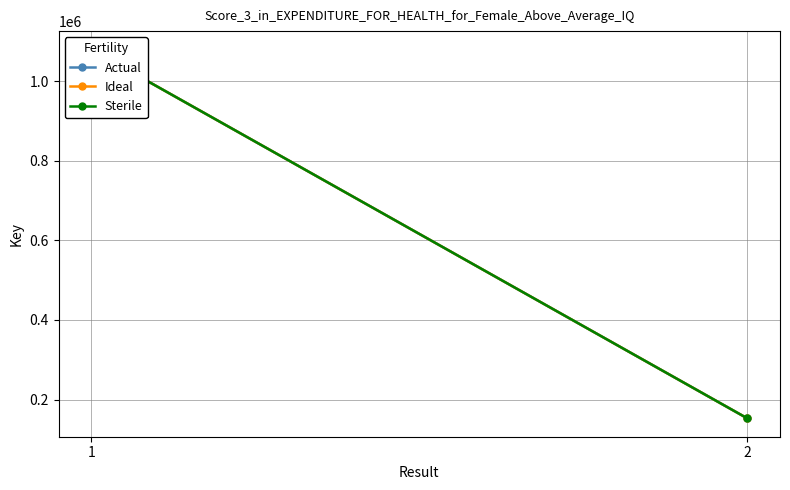

At which category does the chart reach its peak across all series?

1